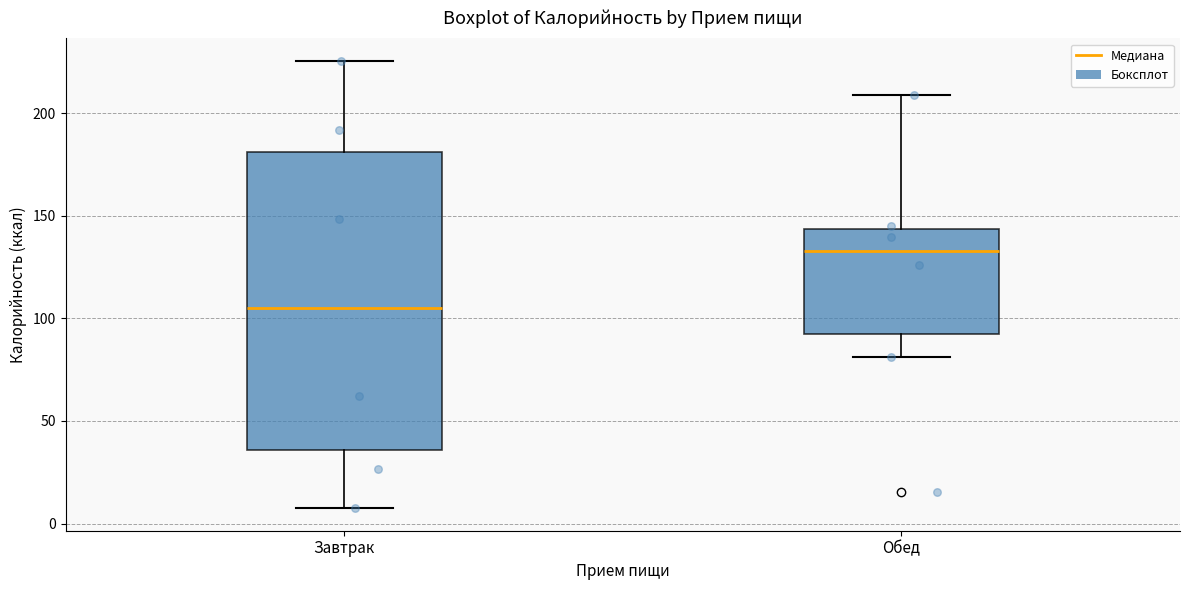

Where is the lower edge of the box for Обед on the y-axis? The values are not printed on the chart, so give them approximately, as read against the axis.

90